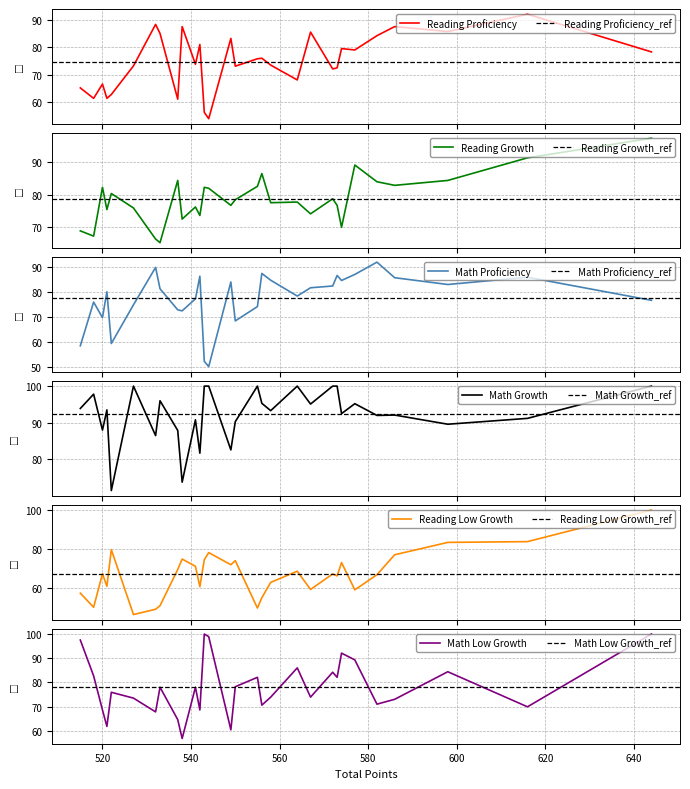

At which category does the chart reach its minimum across all series?

527